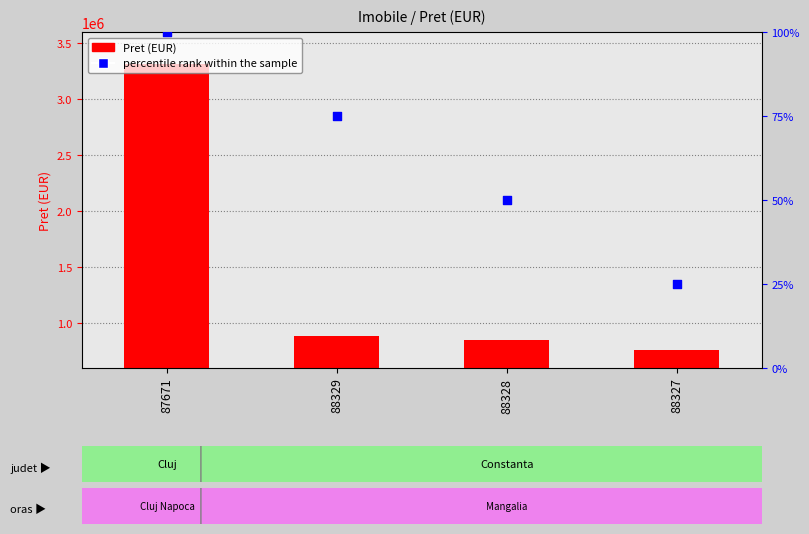

At which category is the sum across all series the highest?

87671